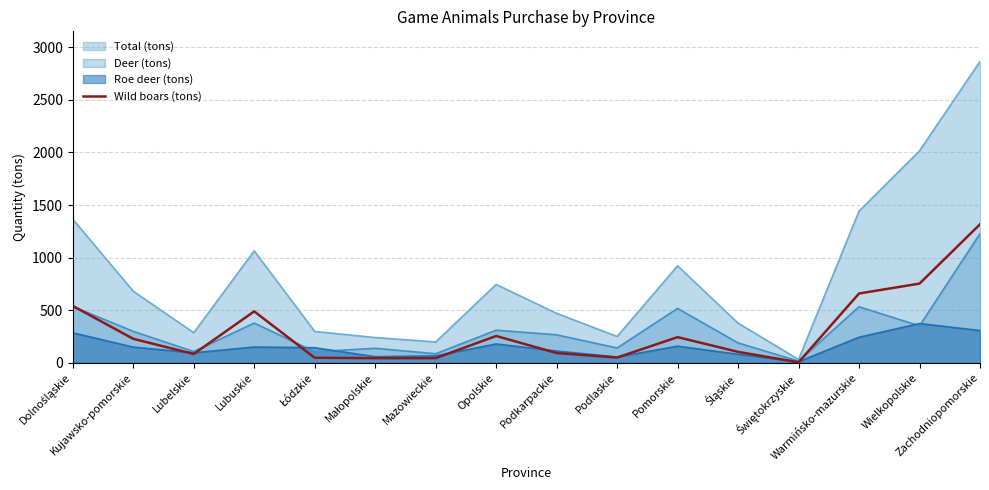

Reading left to right, extract all data points from this chart.

541	228	84	489	48	44	44	255	93	50	244	104	5	659	753	1317